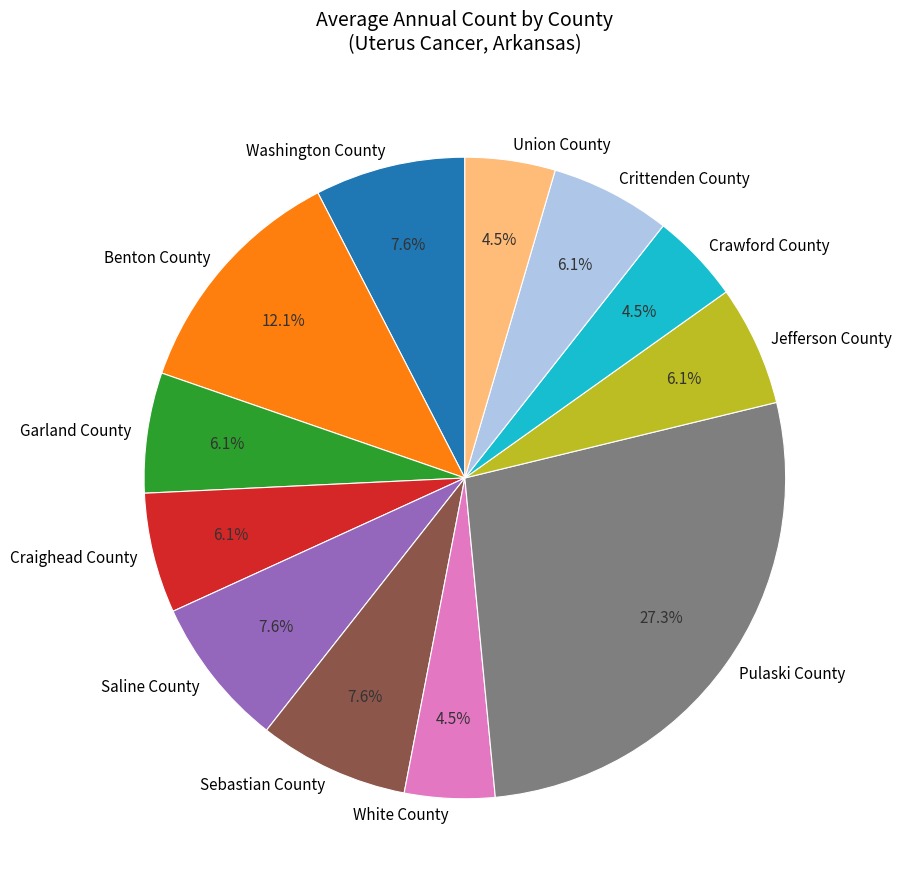

Is the sum of Saline County and Sebastian County greater than half?

No